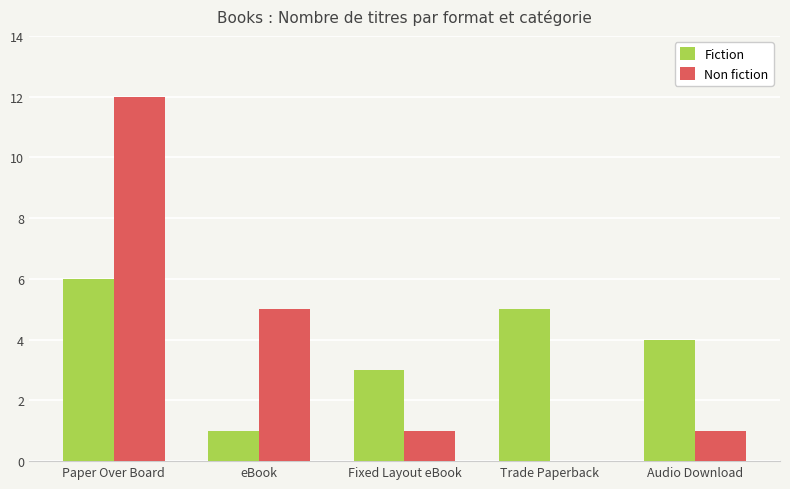

What is the maximum value shown in the chart?

12